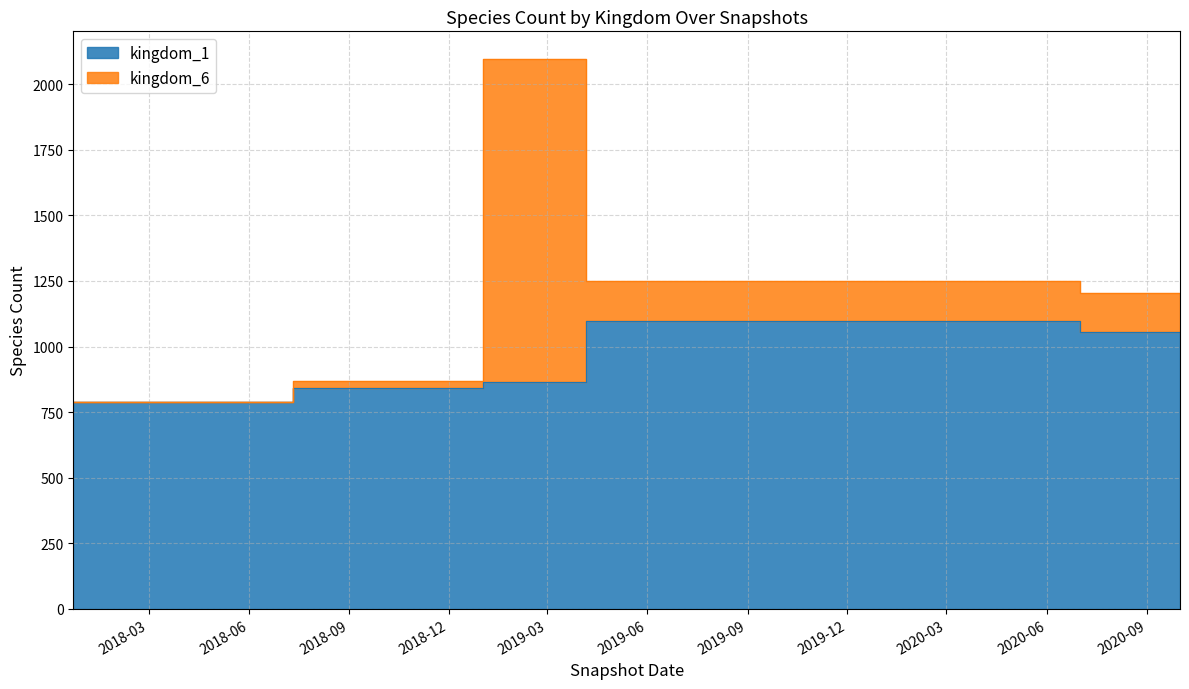

Where does the data first go above 1056?

2019-04-06